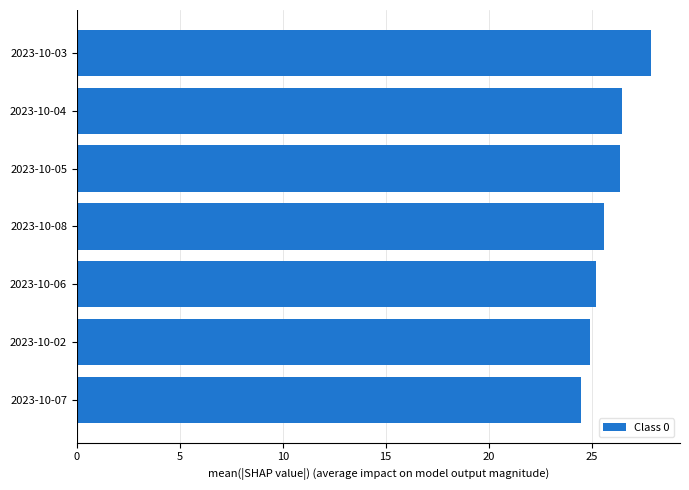

The chart shows a value of 26.5 at 2023-10-04. True or false?

True